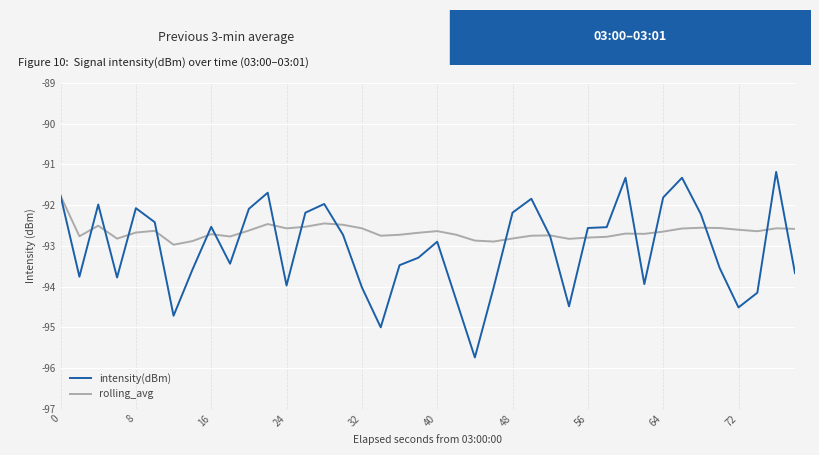

What is the minimum value for rolling_avg?

-93.0